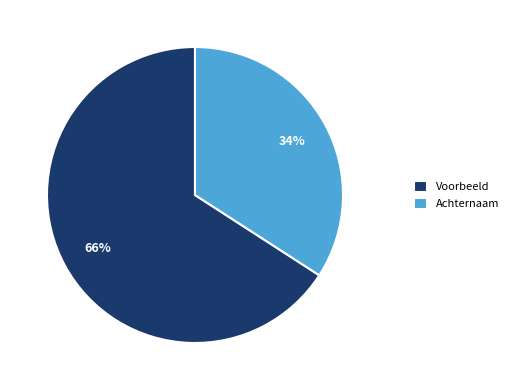

What is the ratio of the value at Achternaam to the value at Voorbeeld?

0.5